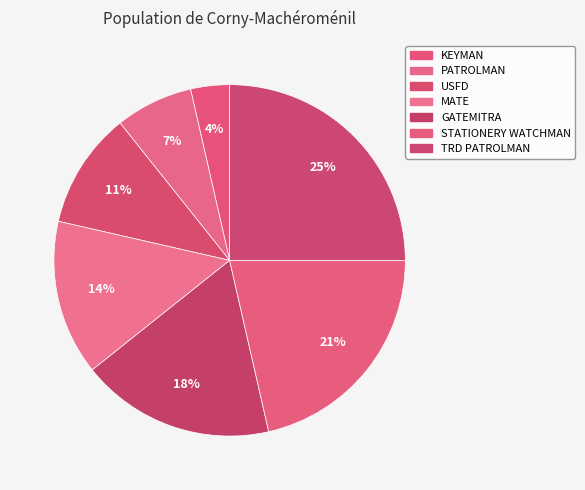

To the nearest percent, what is the difference between the largest and smallest slice percentages?

21%